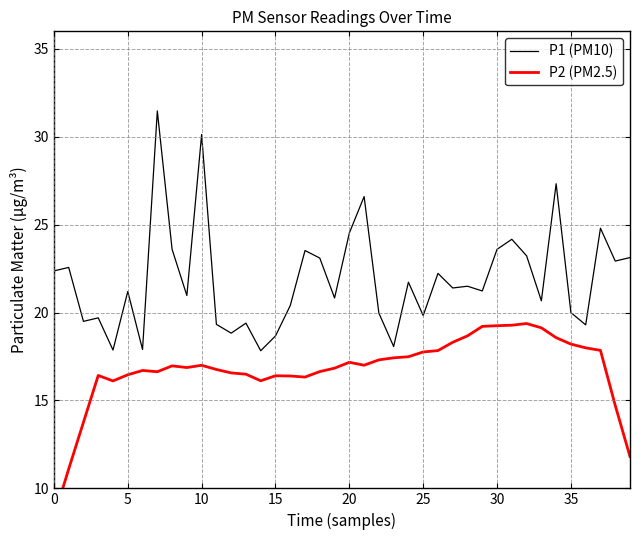

What is the average value of the P1 (PM10) series?

21.9